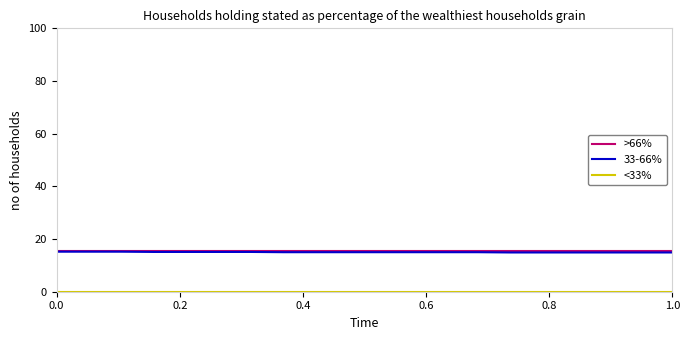

What is the lowest value of the >66% series?

15.3